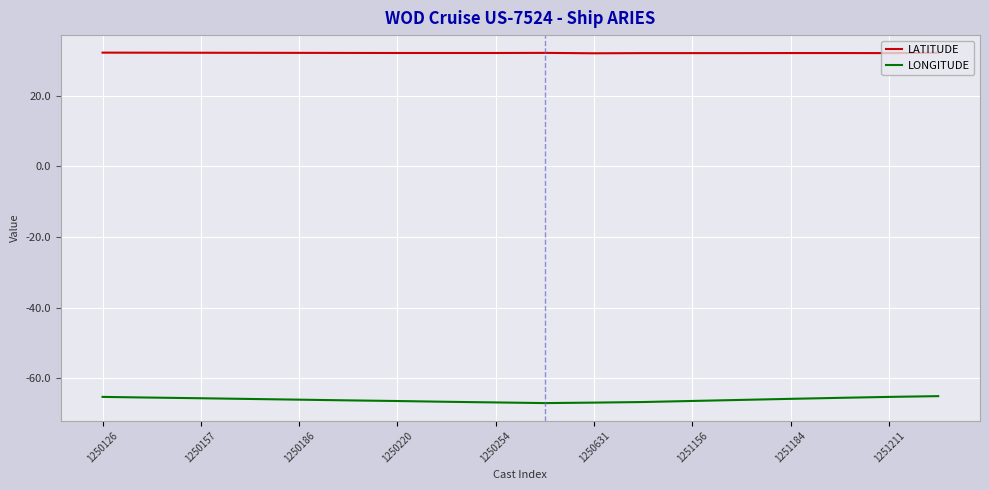

Which series has the largest range (max minus min)?

LONGITUDE